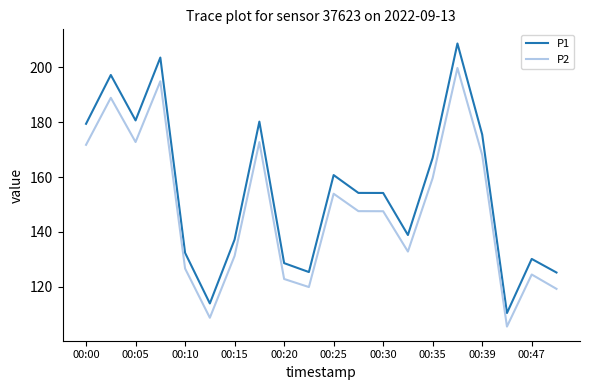

True or false: P1 and P2 intersect in this chart.

False